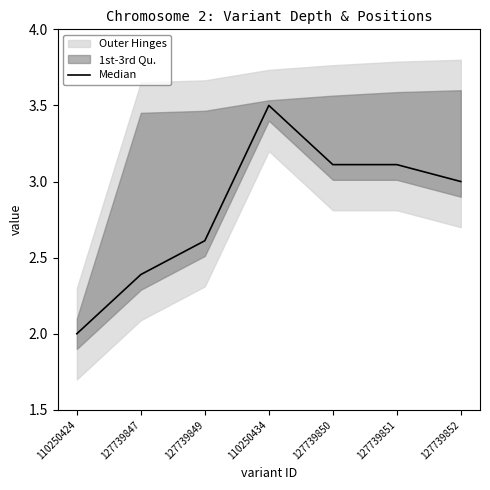

How many categories are shown in the chart?

7